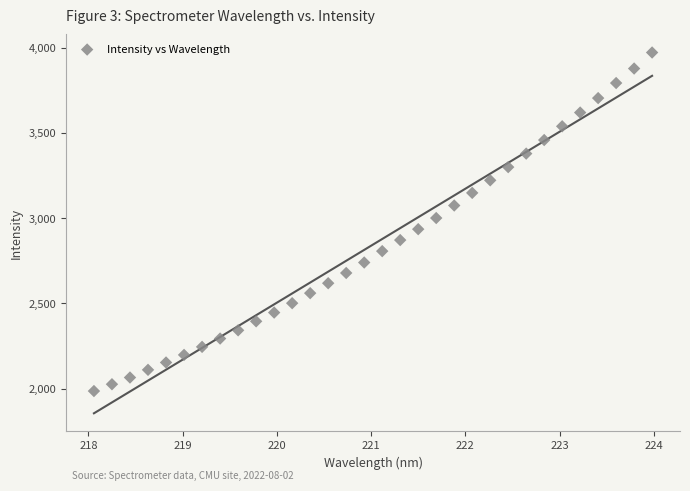

What is the range of Y values (max minus min)?

1985.8